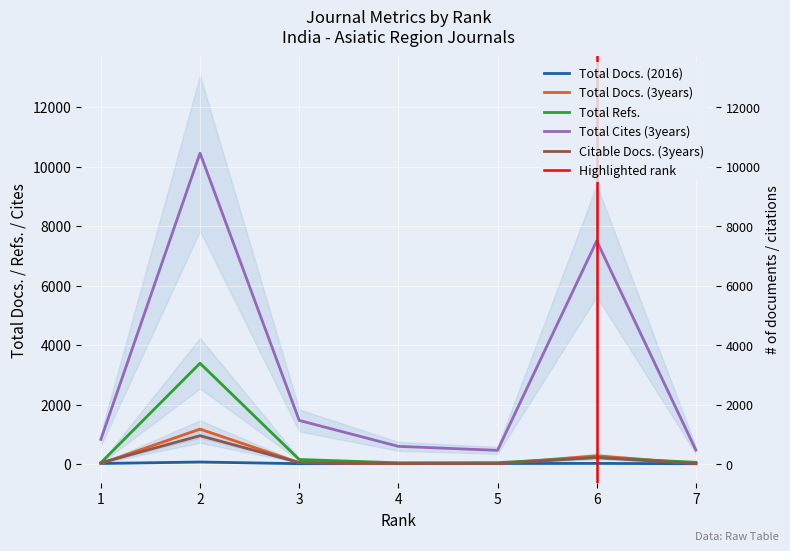

Is it true that Total Cites (3years) equals 1468 at 3?

True